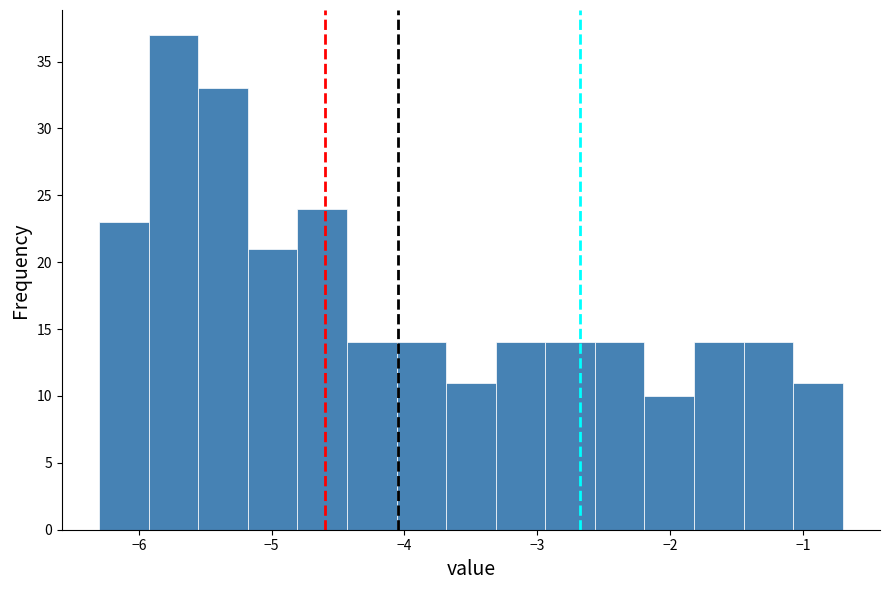

Read against the x-axis, roughly where is the centre of the tallest bar?

-5.7